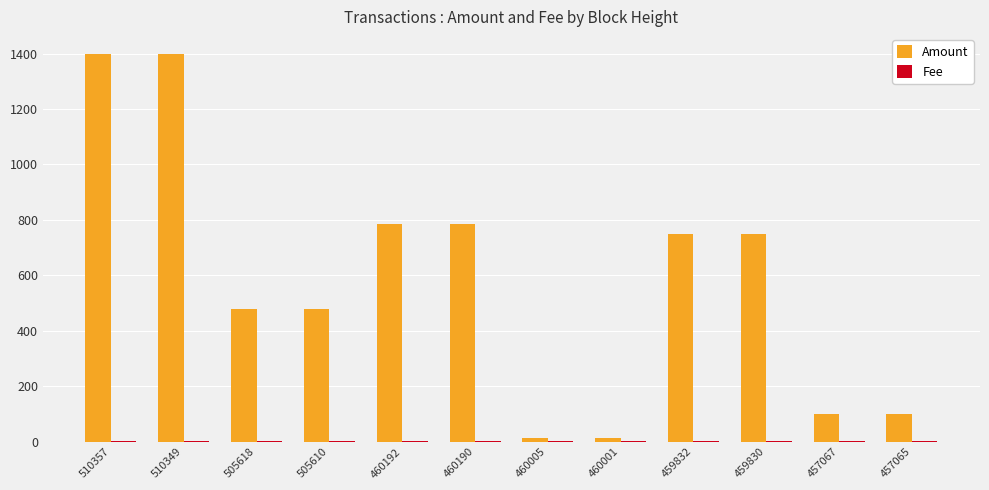

What is the highest value of the Amount series?

1400